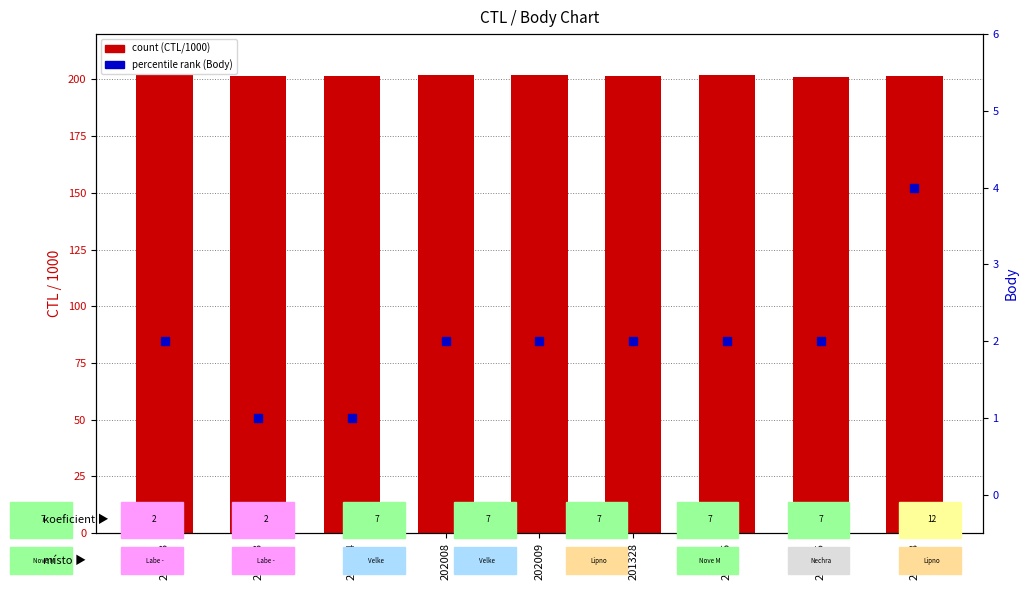

Which series has the widest spread of values?

percentile rank (Body)